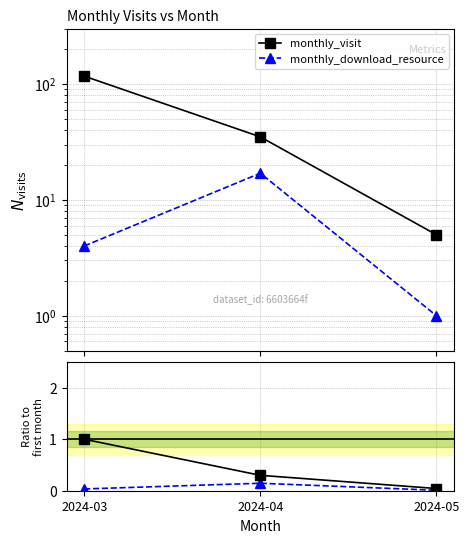

Reading left to right, list all the values displayed in this chart.

monthly_visit: 2024-03=117	2024-04=35	2024-05=5
monthly_download_resource: 2024-03=4	2024-04=17	2024-05=1